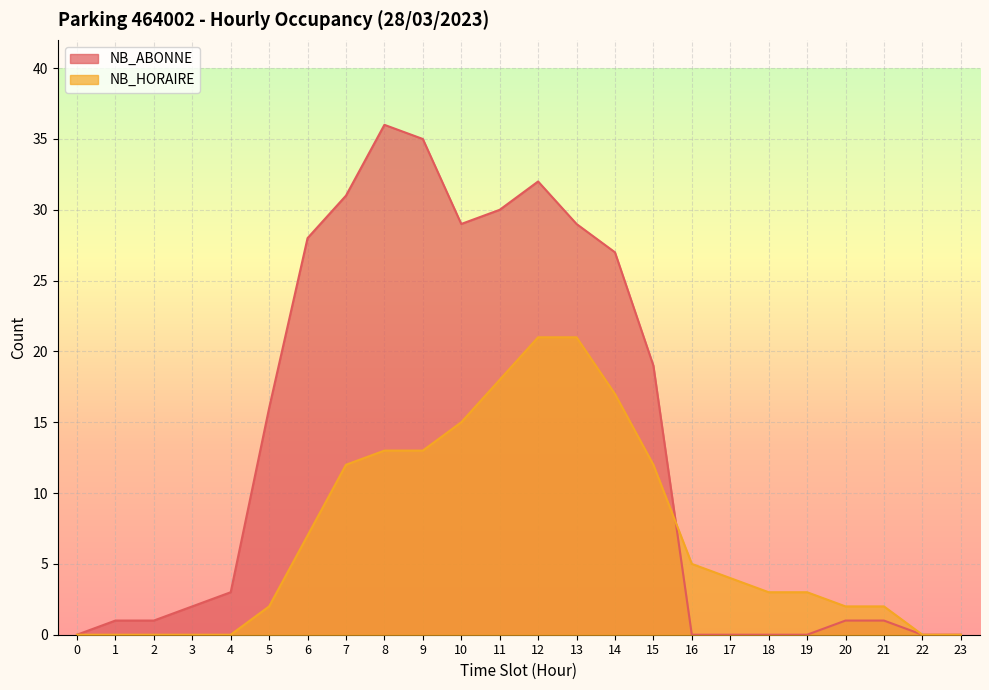

At which category does NB_ABONNE reach its first local valley?

10